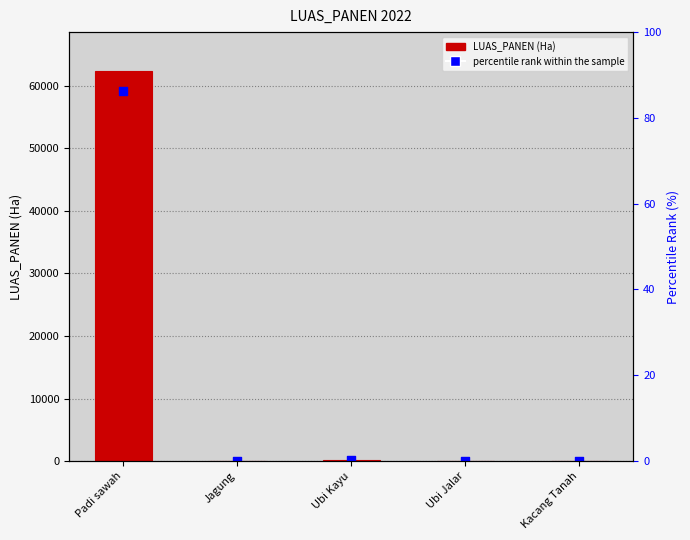

What is the ratio of the value at Kacang Tanah to the value at Ubi Jalar?

0.8